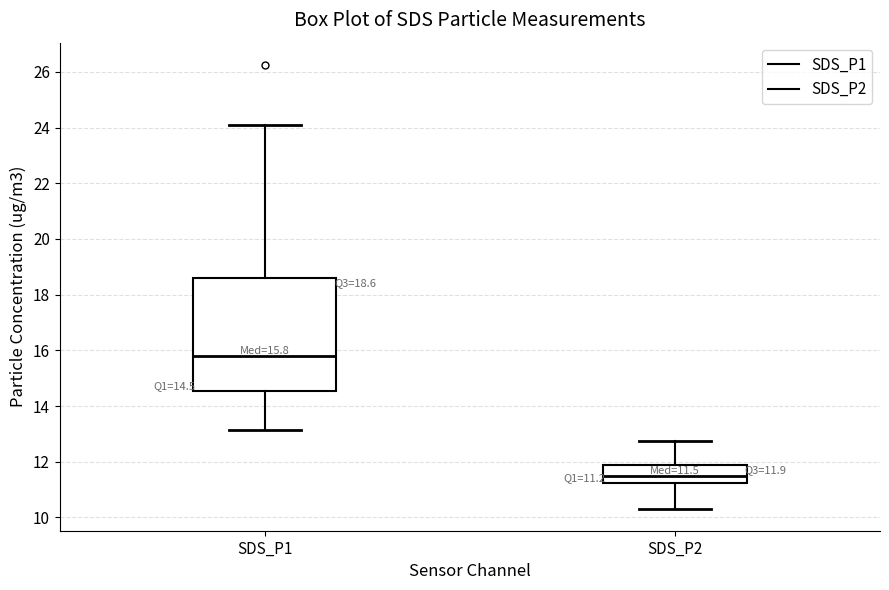

Which box is the tallest, from its lower edge to its upper edge?

SDS_P1